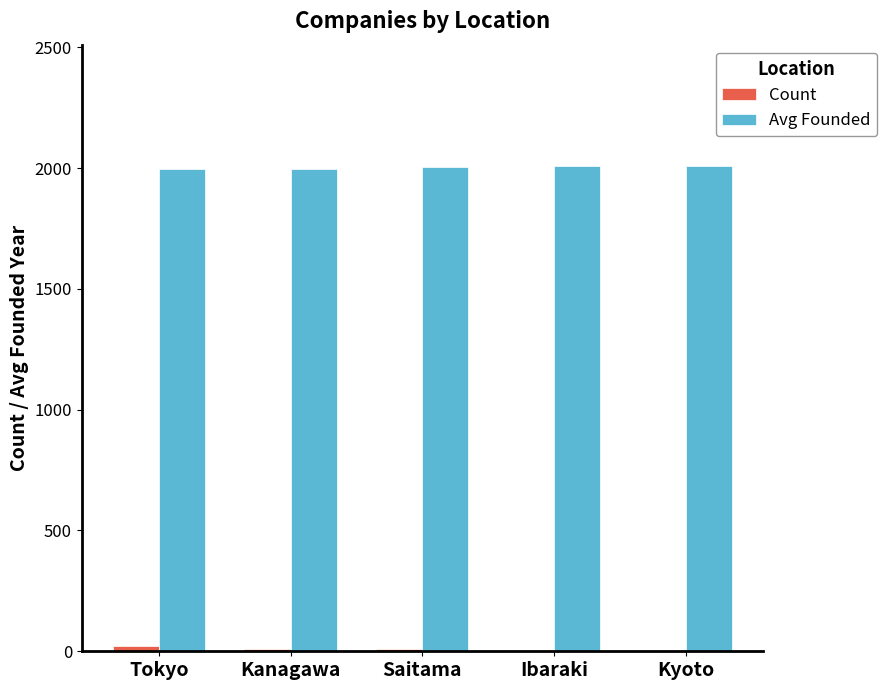

What is the total value across all series at Ibaraki?

2013